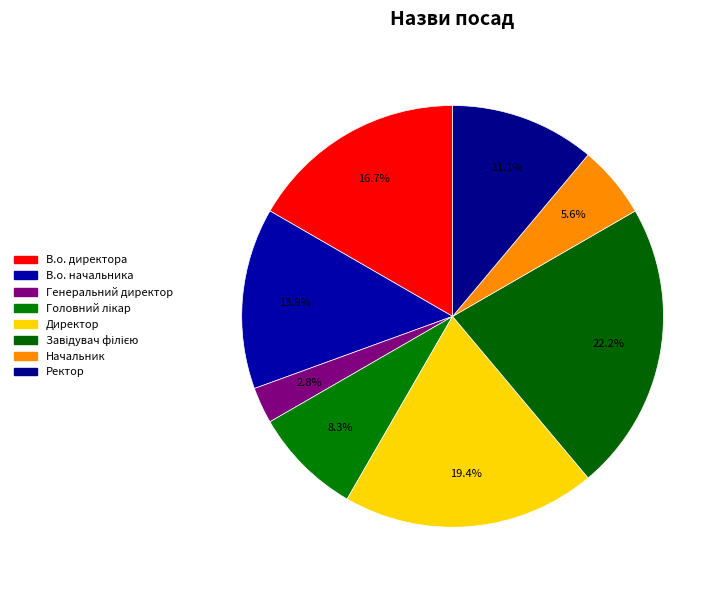

How many slices are in this pie chart?

8